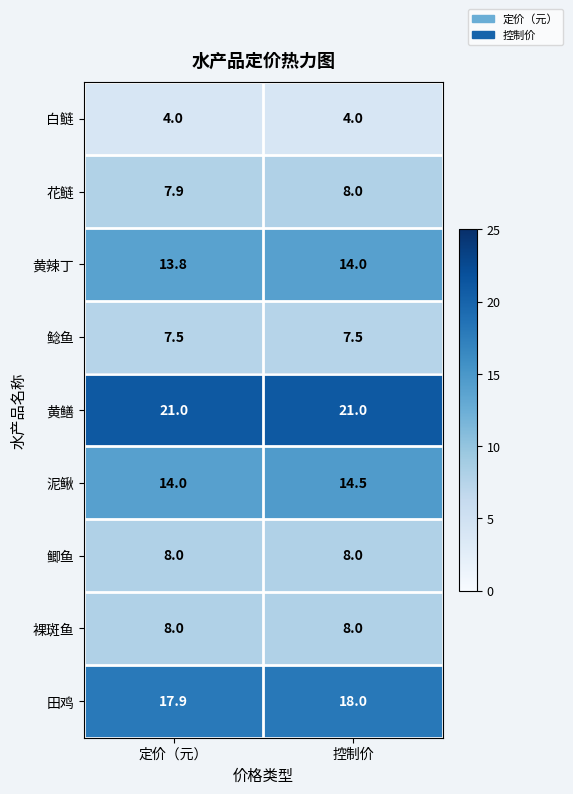

What is the lowest value of the 田鸡 series?

17.9